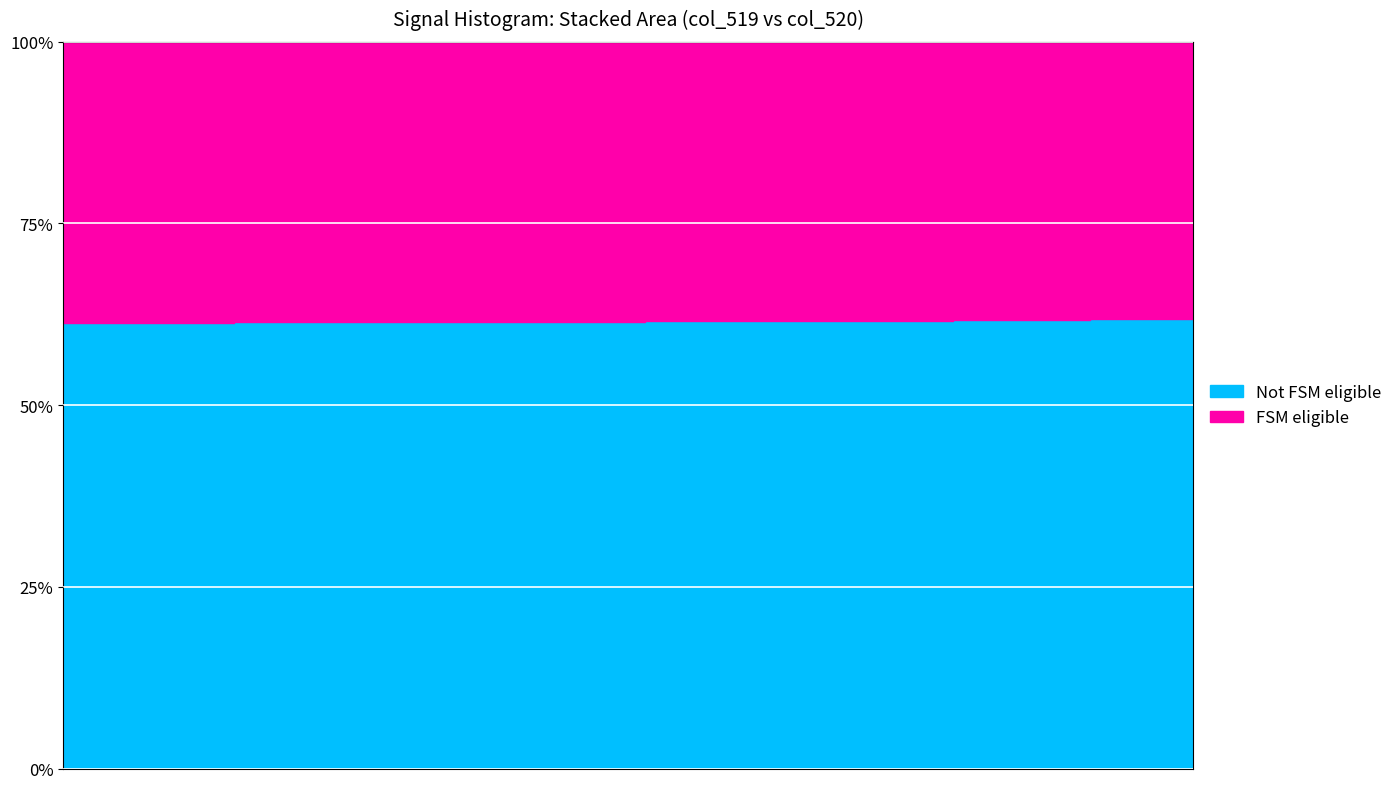

What is the average value of the col_519 series?

24438